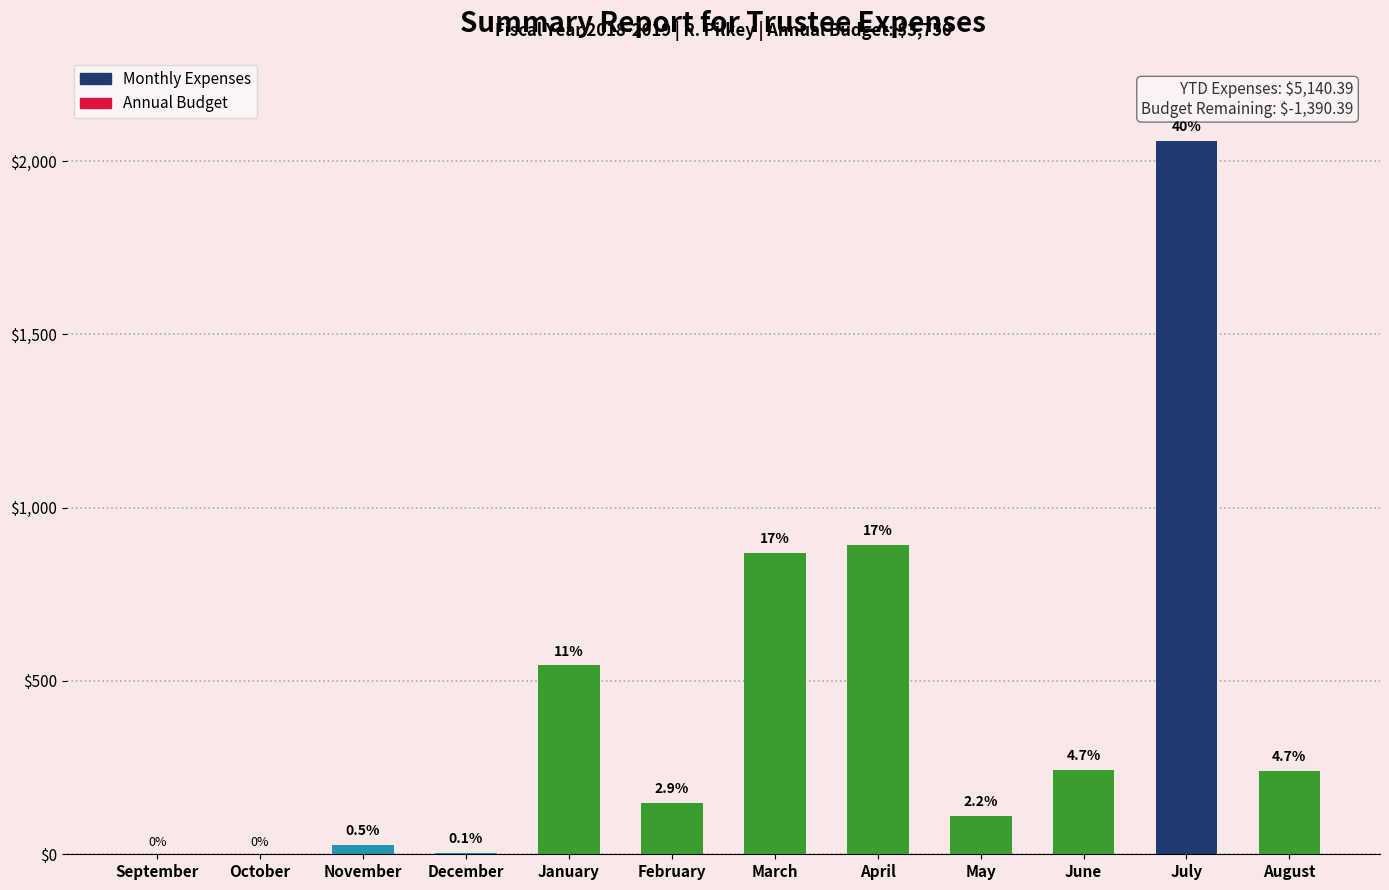

Reading left to right, extract all data points from this chart.

September=0.0	October=0.0	November=26.7	December=5.1	January=544.7	February=147.1	March=869.7	April=892.9	May=111.3	June=243.1	July=2059.0	August=240.7